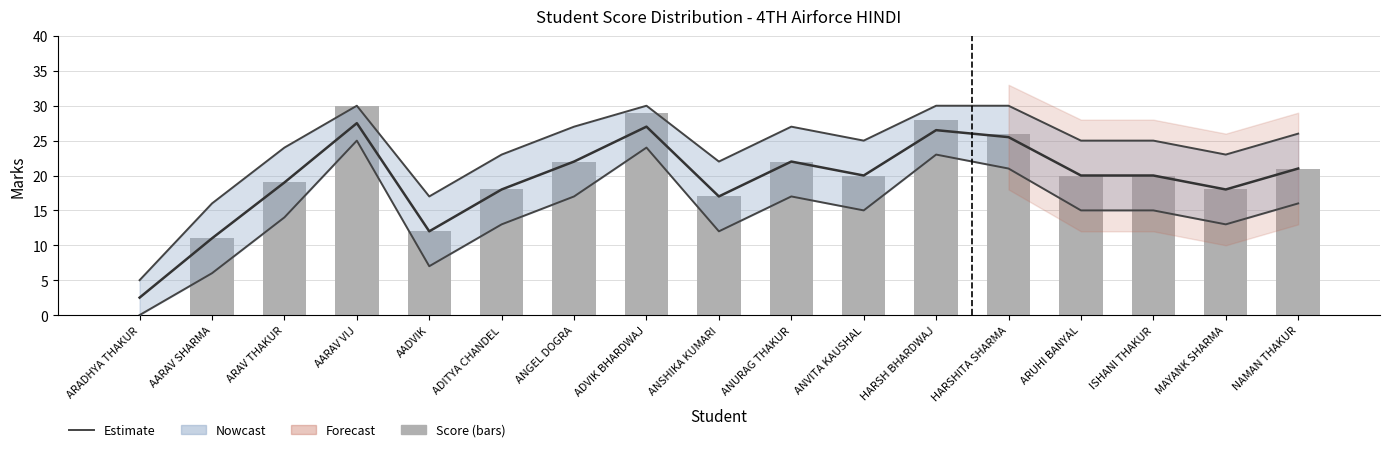

Which has a higher value, AARAV SHARMA or ANURAG THAKUR?

ANURAG THAKUR